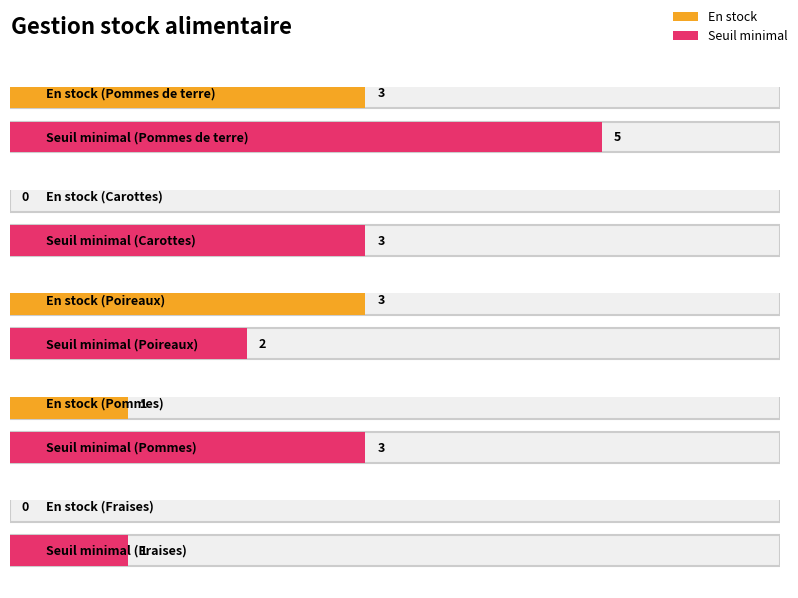

Count the number of data series in this chart.

2